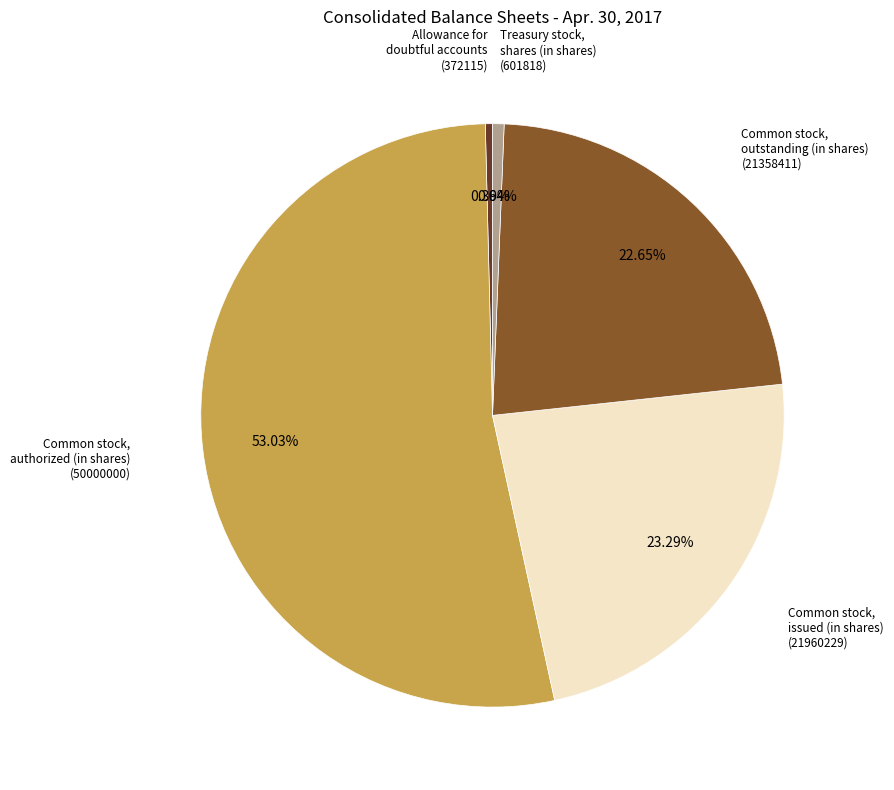

Does any single category account for the majority?

Yes